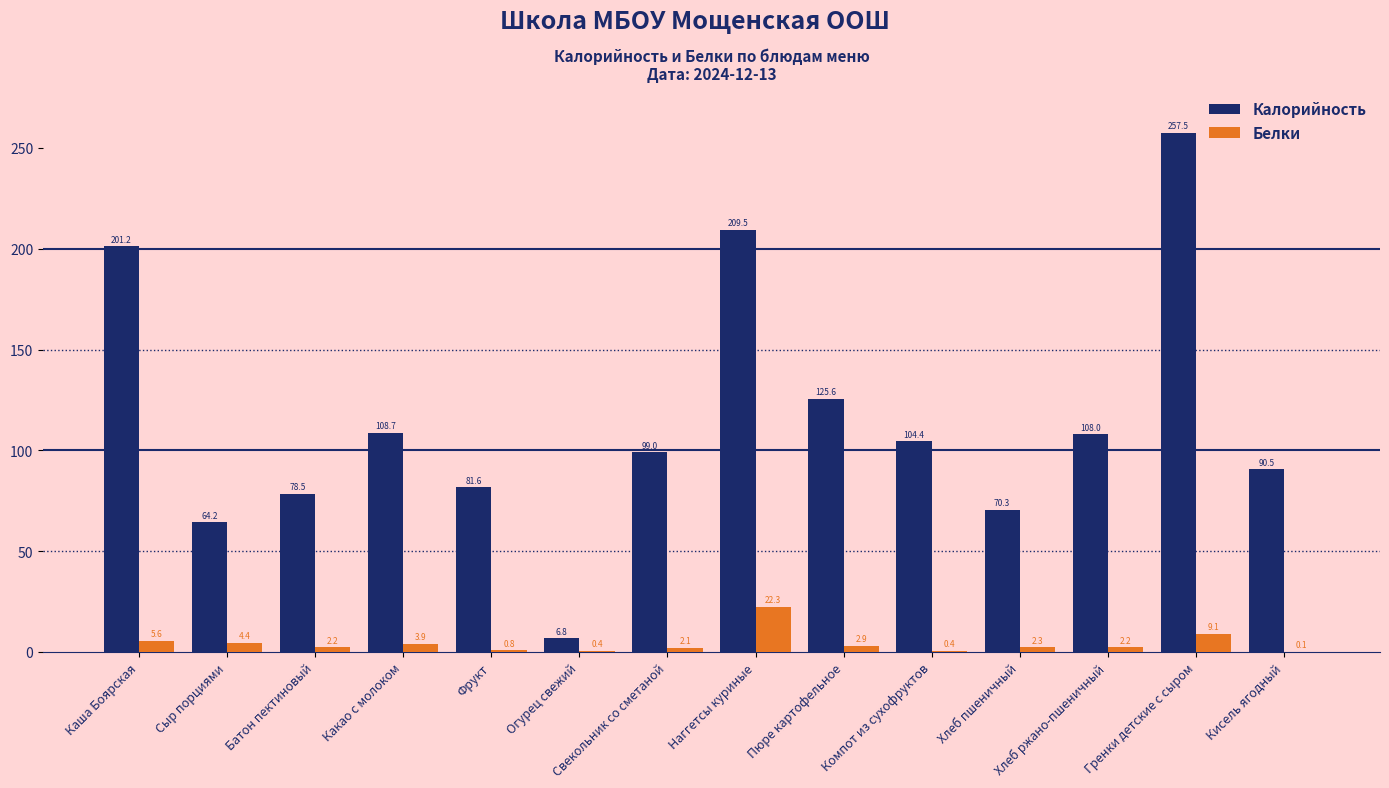

Which series changed the most between Каша Боярская and Батон пектиновый?

Калорийность